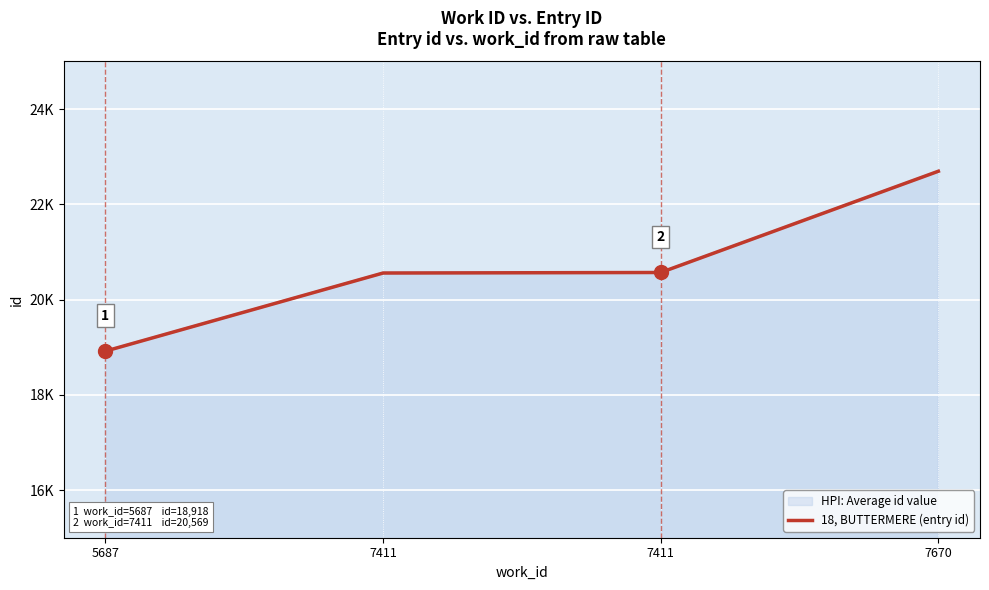

Where is the data nearest to the value 20806?

7411